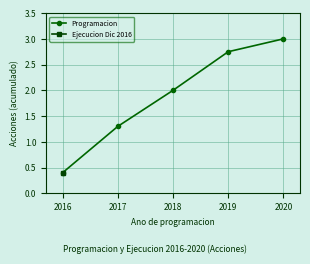

True or false: there are more than 2 points higher than both neighbors.

False